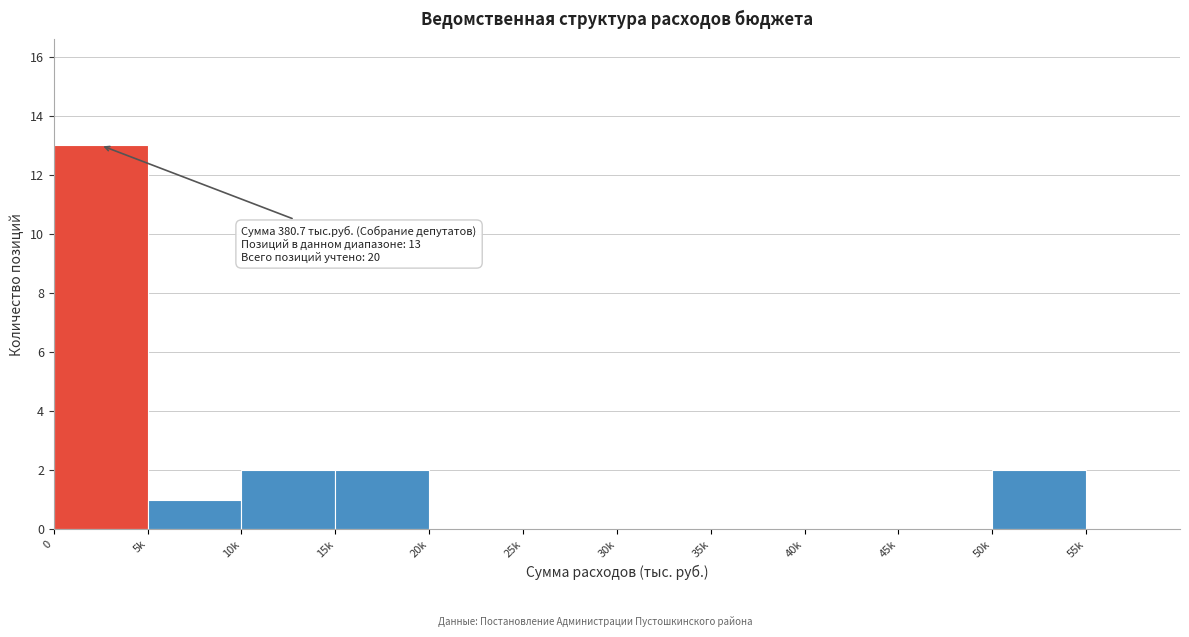

Reading left to right, transcribe all the data shown in this chart.

0=13	5k=1	10k=2	15k=2	20k=0	25k=0	30k=0	35k=0	40k=0	45k=0	50k=2	55k=0